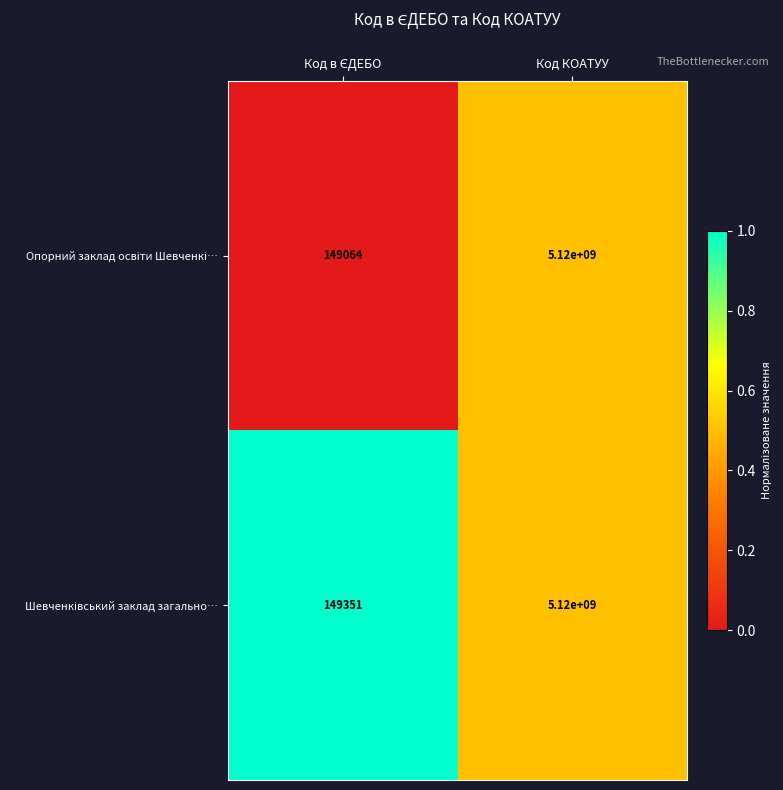

At which category is the sum across all series the highest?

Код КОАТУУ